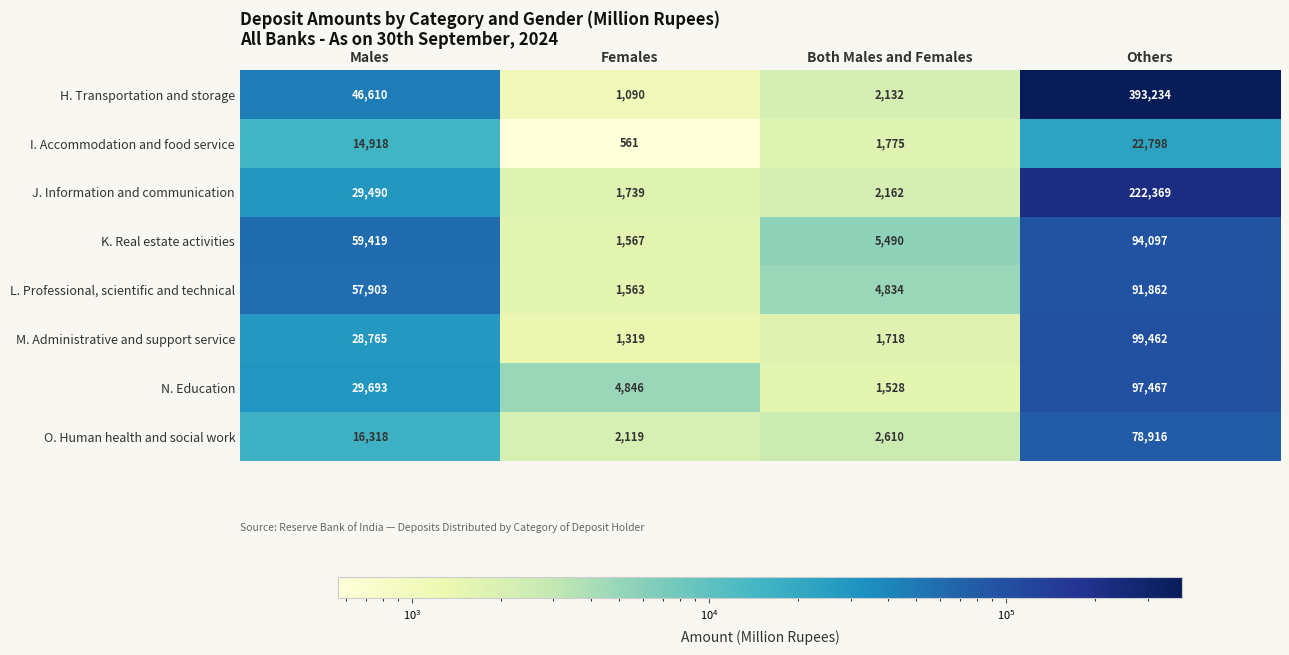

List the series in order of their peak value, highest first.

H. Transportation and storage, J. Information and communication, M. Administrative and support service, N. Education, K. Real estate activities, L. Professional, scientific and technical, O. Human health and social work, I. Accommodation and food service